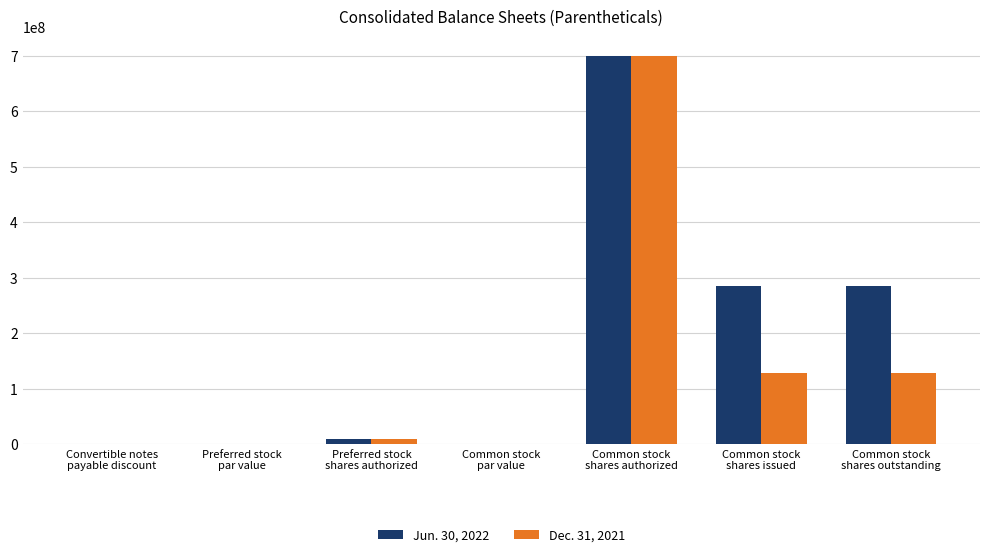

What is the maximum value shown in the chart?

700000000.0